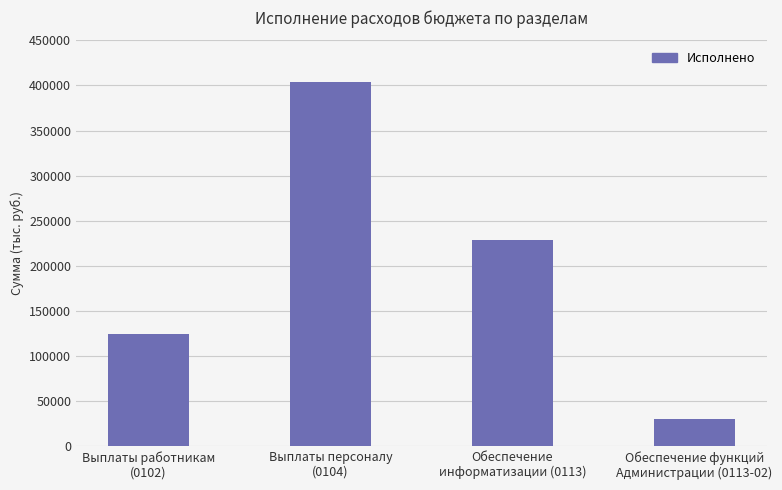

What position from the left is Выплаты работникам
(0102)?

1